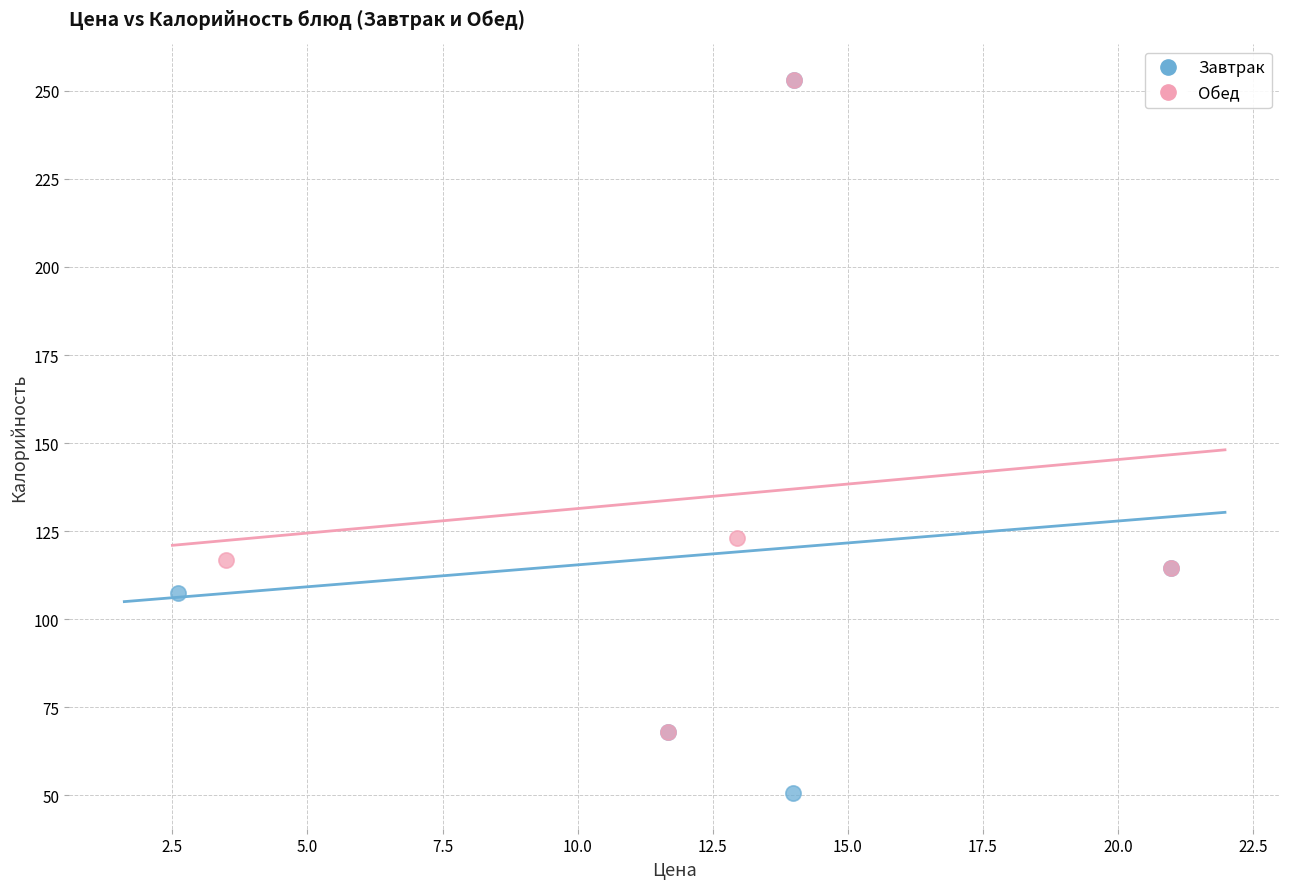

Which series has the widest spread of Y values?

Завтрак